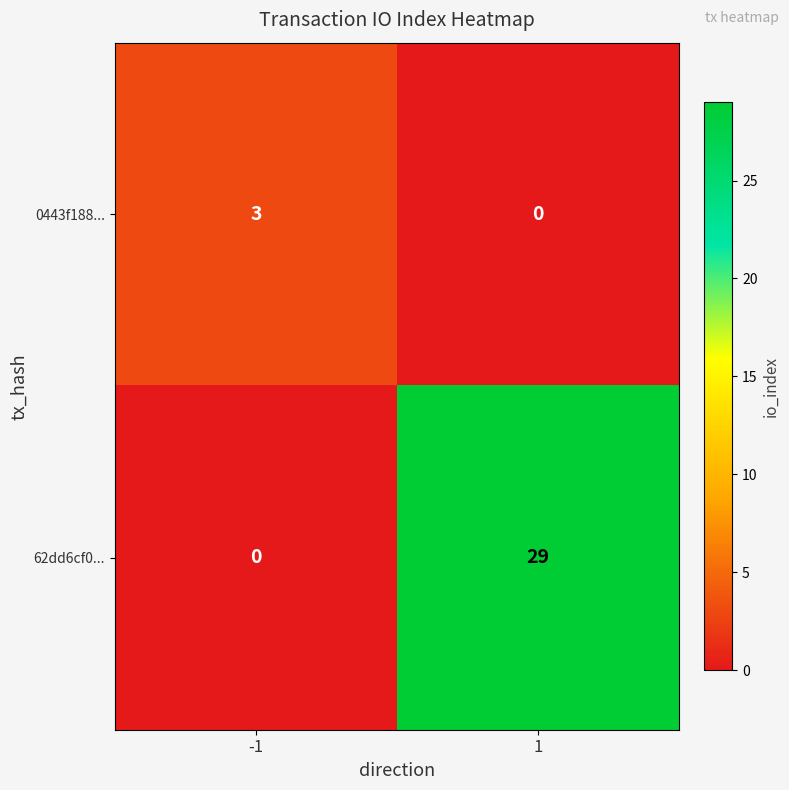

Rank the series by their maximum value, from highest to lowest.

62dd6cf0..., 0443f188...